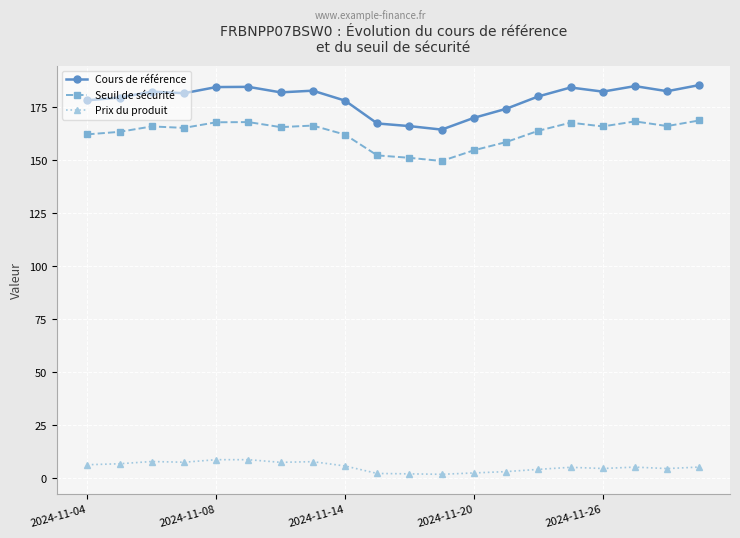

True or false: Prix du produit and Seuil de sécurité cross at least once.

False